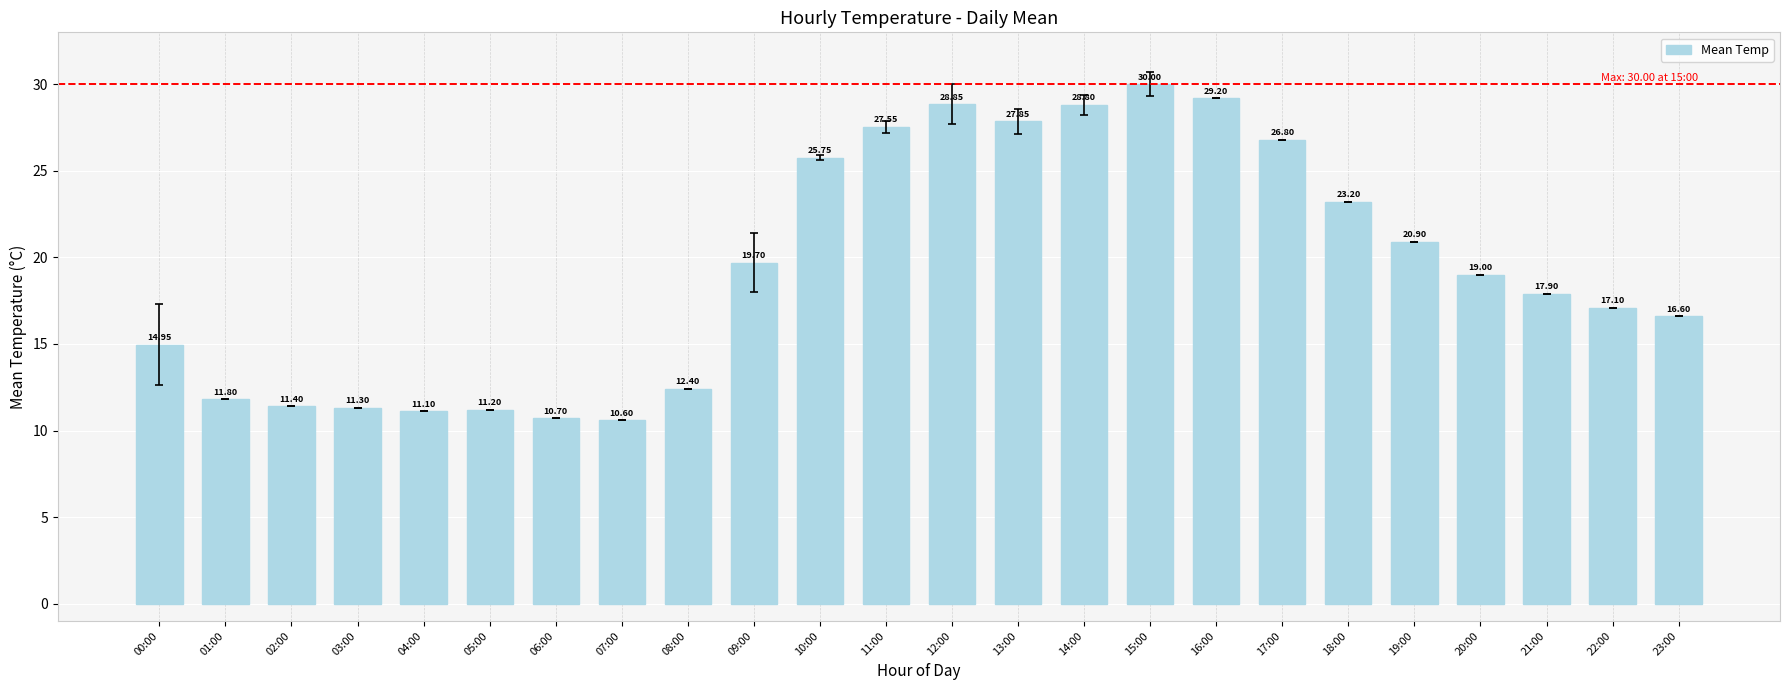

What is the label of the 19th bar from the left?

18:00